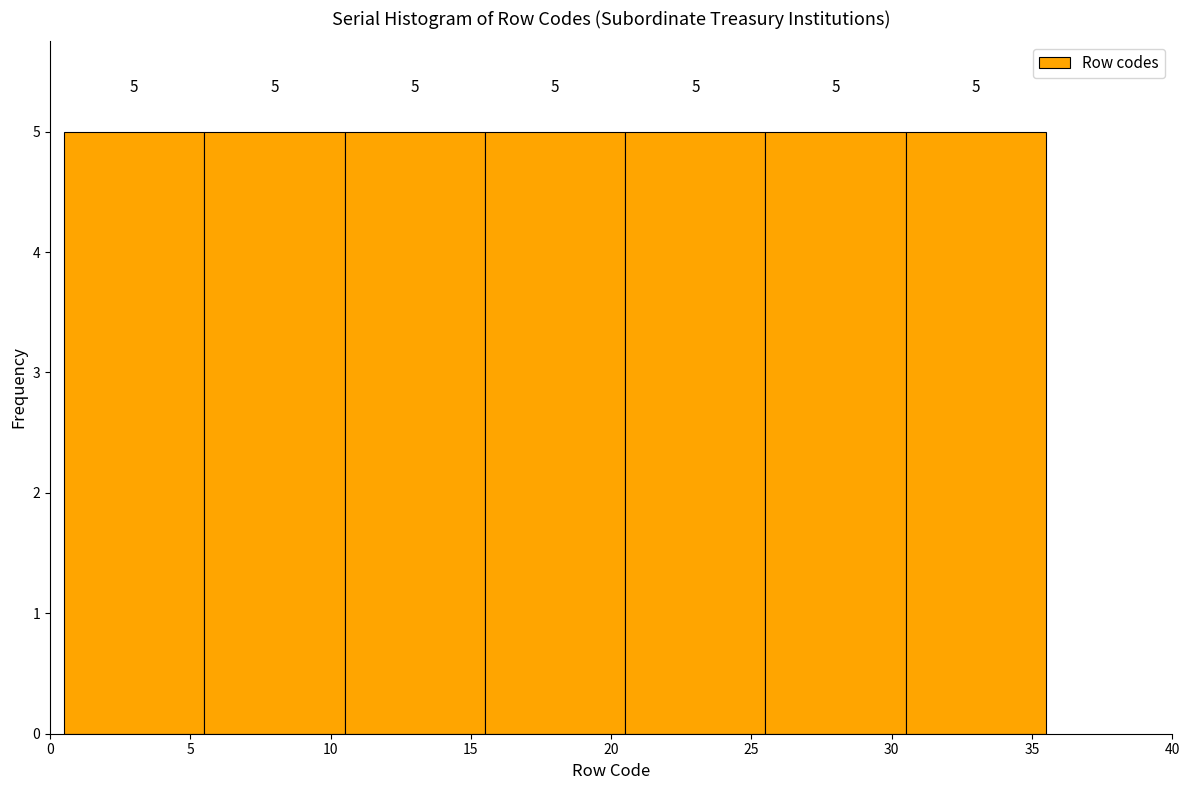

Reading left to right, transcribe this chart: for each bar, give the range it covers on the x-axis and its height.

0.5 to 5.5: 5
5.5 to 10.5: 5
10.5 to 15.5: 5
15.5 to 20.5: 5
20.5 to 25.5: 5
25.5 to 30.5: 5
30.5 to 35.5: 5